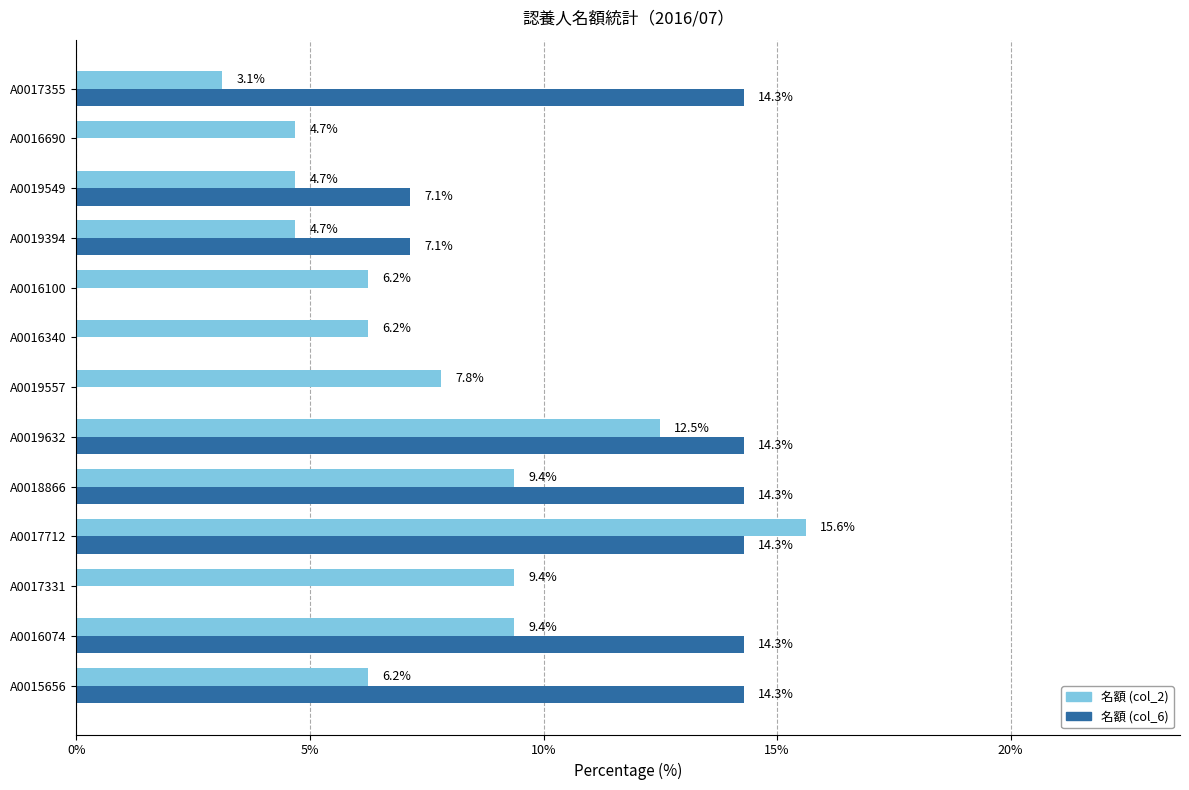

What is the sum of the 名額 (col_2) values at A0018866 and A0019394?

14.1